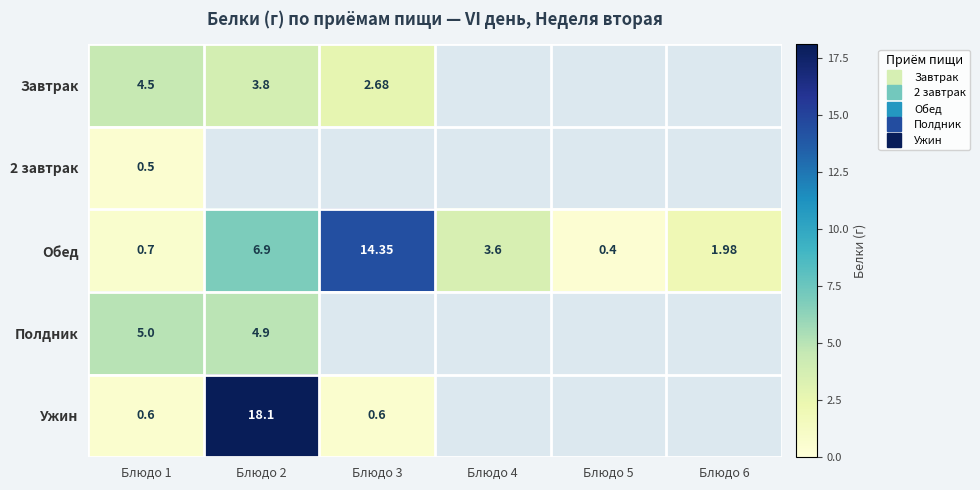

Which series has the largest total across all categories?

Обед